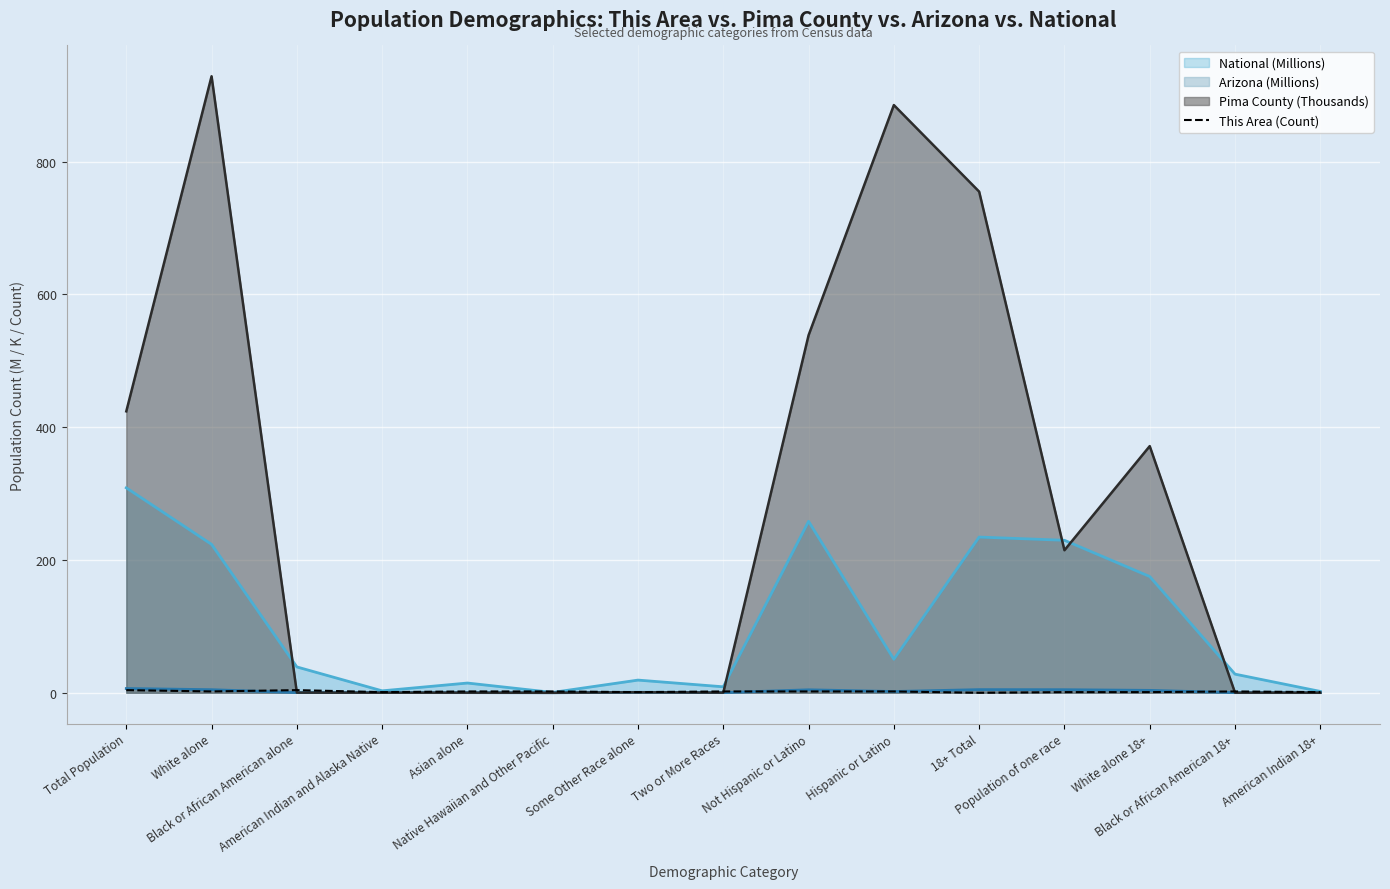

What is the label of the 3rd point from the left?

Black or African American alone